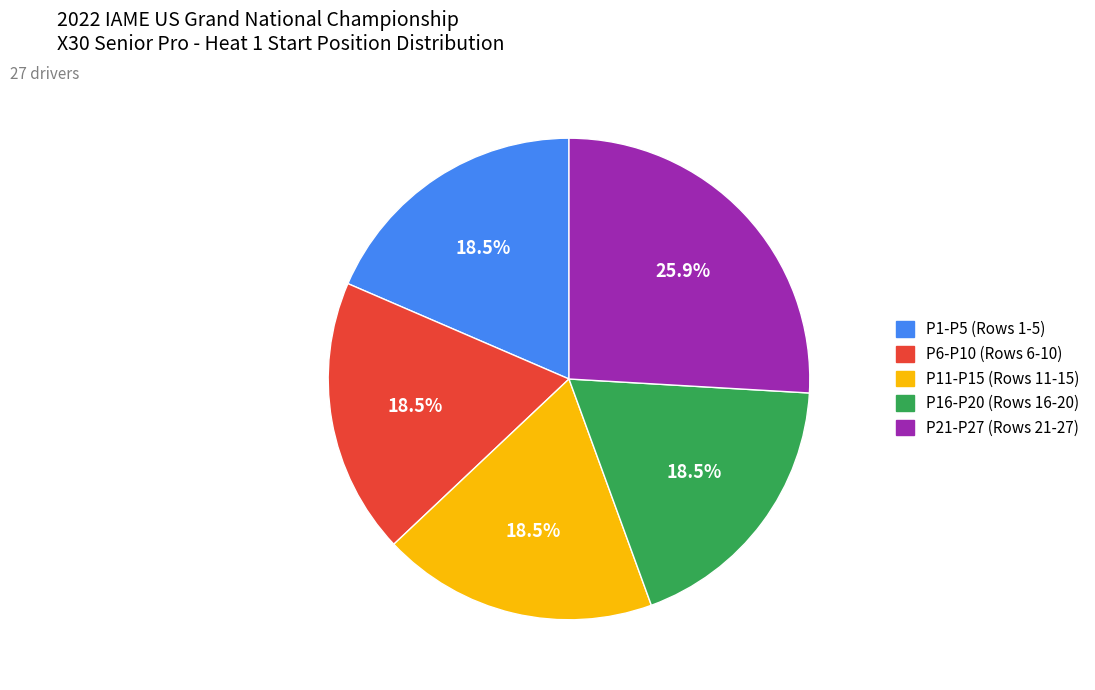

Does any single category account for the majority?

No